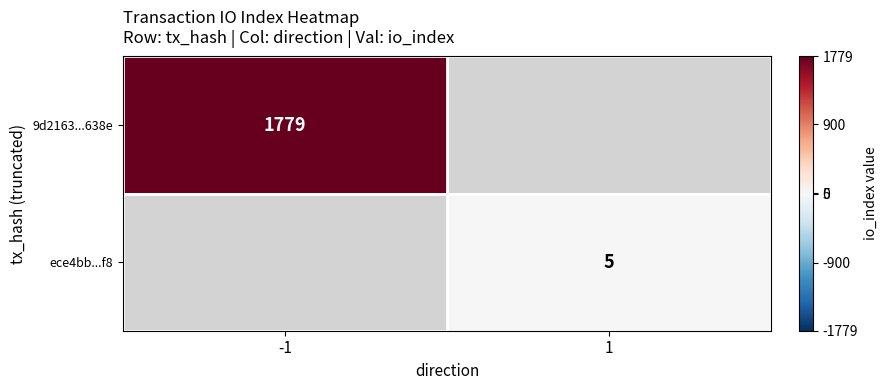

True or false: 9d2163...638e has a value of 1225 at -1.

False